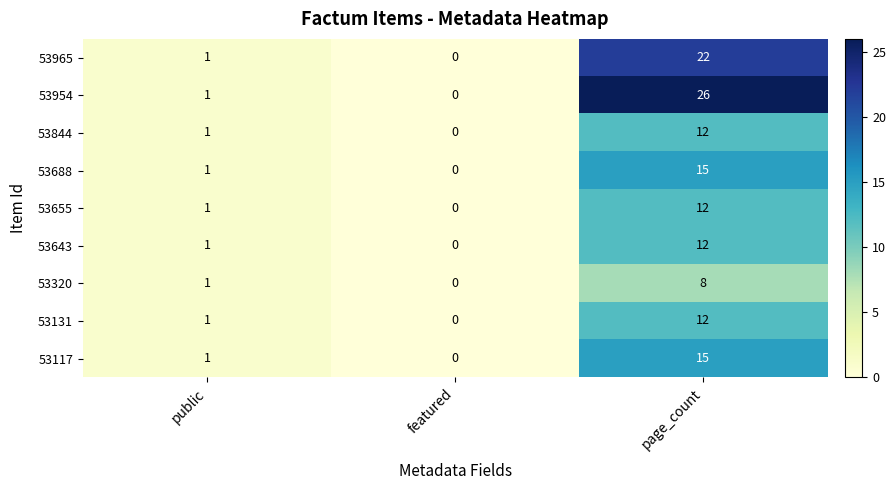

How many 53320 values are between 0 and 8?

3